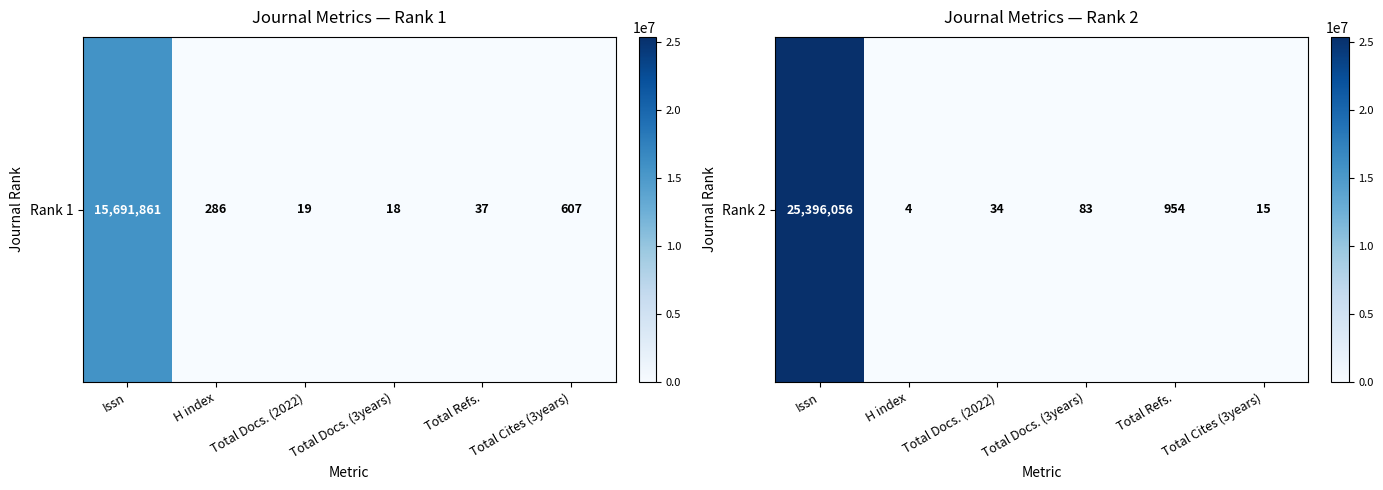

Rank the categories by value from lowest to highest.

H index, Total Cites (3years), Total Docs. (2022), Total Docs. (3years), Total Refs., Issn